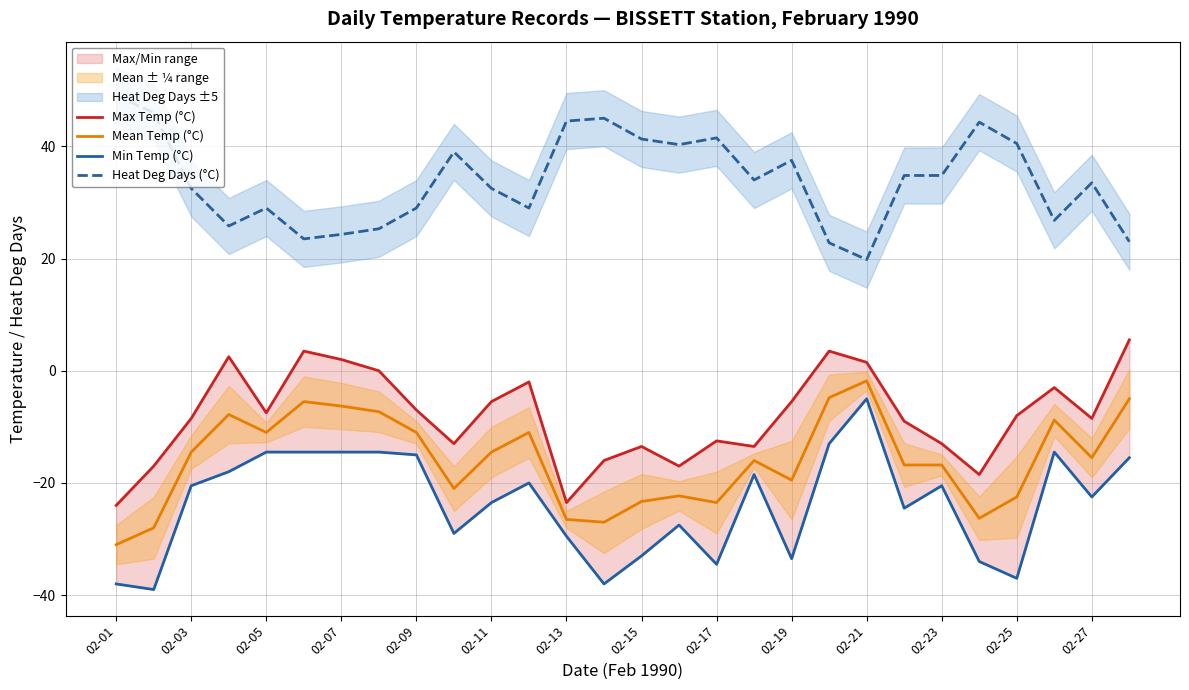

At how many categories does at least one series exceed 24?

24